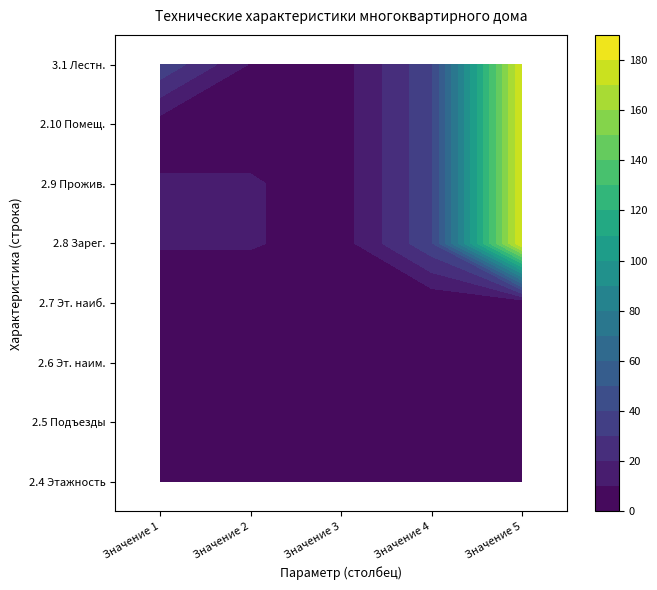

Reading right to left, extract all data points from this chart.

Этажность дома: 4=1.0	3=1.0	2=1.0	1=1.0	0=1.0
Кол-во подъездов: 4=1.0	3=1.0	2=1.0	1=1.0	0=1.0
Количество этажей, наименьшее: 4=1.0	3=1.0	2=1.0	1=1.0	0=1.0
Количество этажей, наибольшее: 4=1.0	3=1.0	2=1.0	1=1.0	0=1.0
Количество зарегистрированных: 4=180.6	3=38.0	2=5.0	1=11.0	0=11.0
Количество фактически проживающих: 4=180.6	3=38.0	2=5.0	1=11.0	0=11.0
Количество помещений всего: 4=180.6	3=38.0	2=5.0	1=5.0	0=5.0
Лестничные марши и площадки: 4=180.6	3=38.0	2=5.0	1=9.0	0=38.0